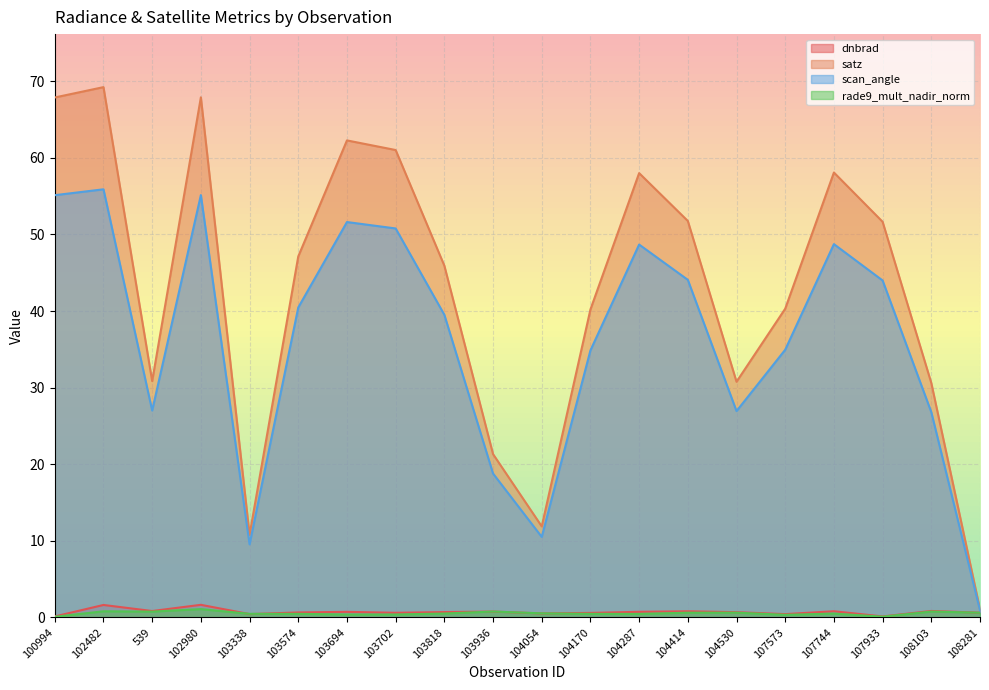

How many lines are shown in the chart?

4